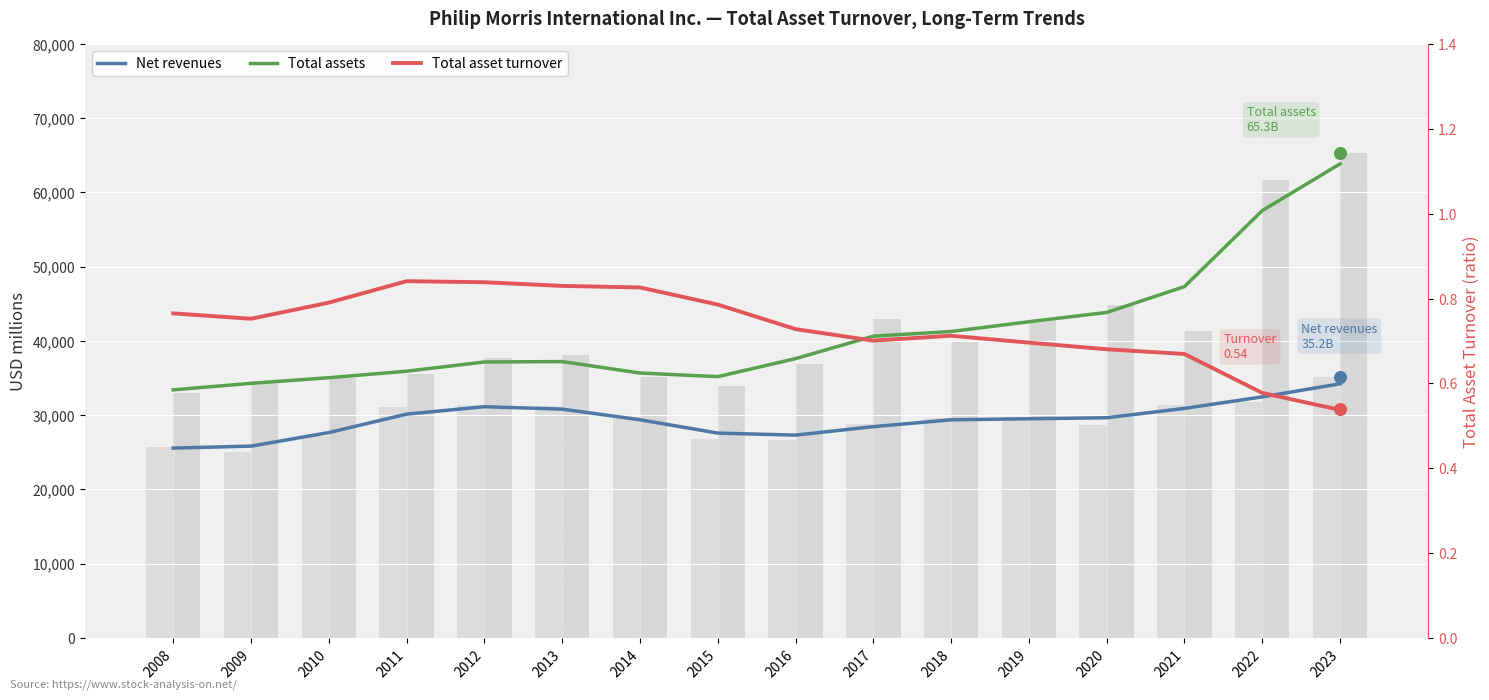

Which series contains the lowest Y value?

Total asset turnover